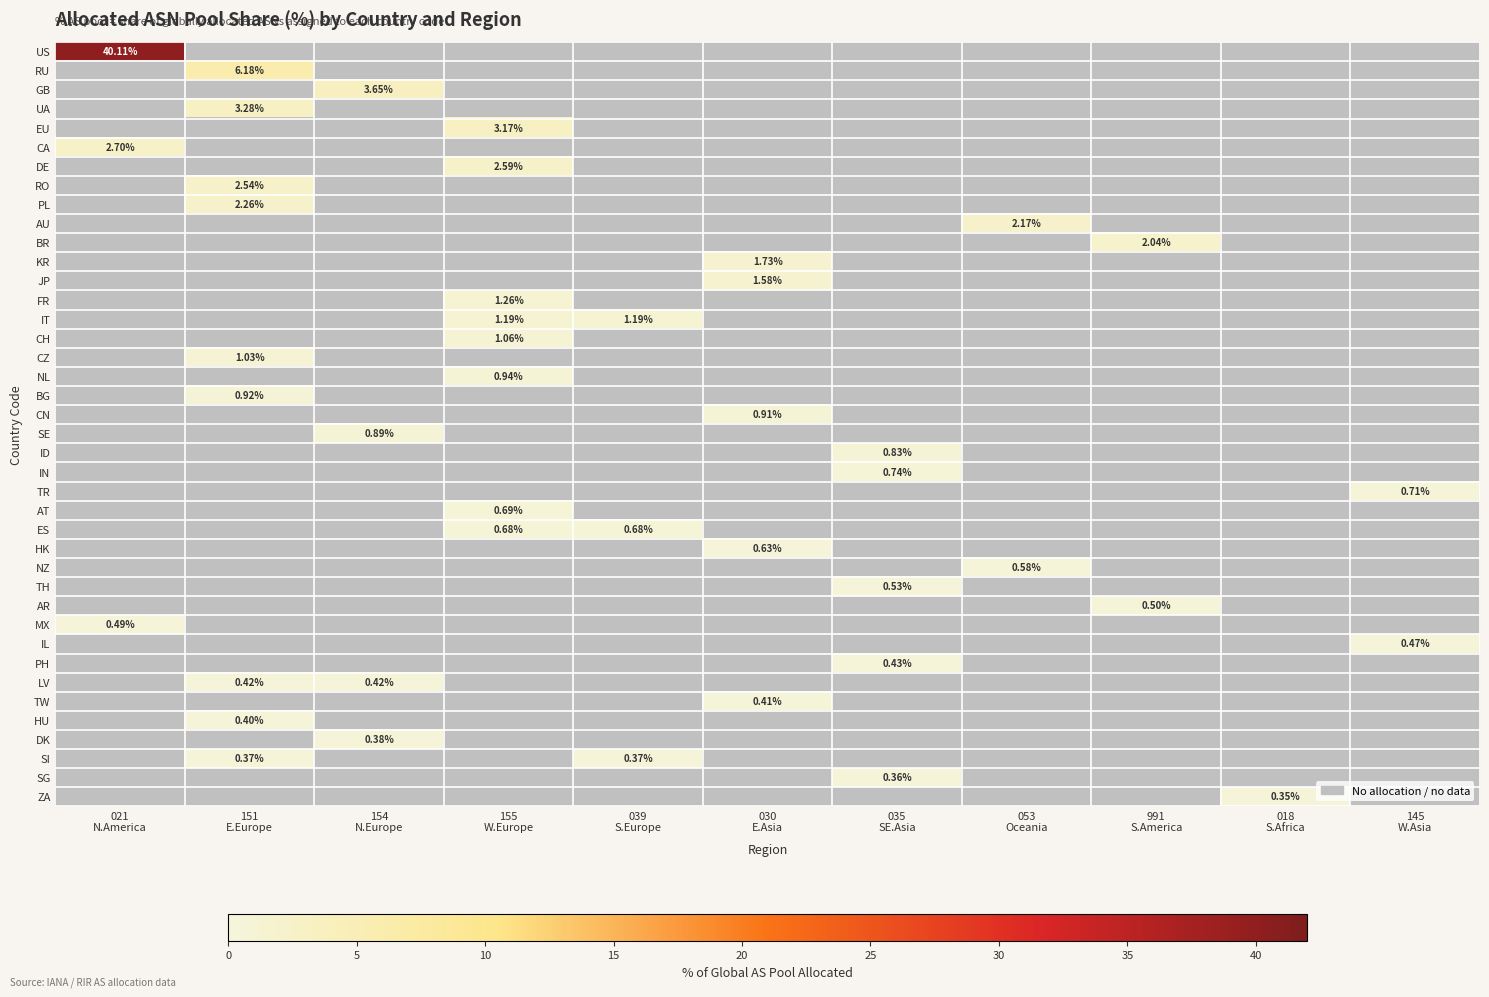

What is the difference between the highest and lowest values at 021
N.America?

39.6